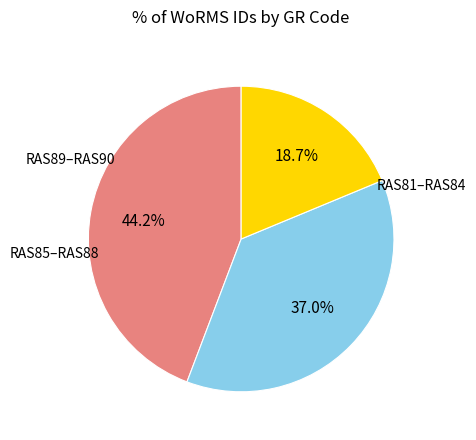

How many segments does this pie chart have?

3